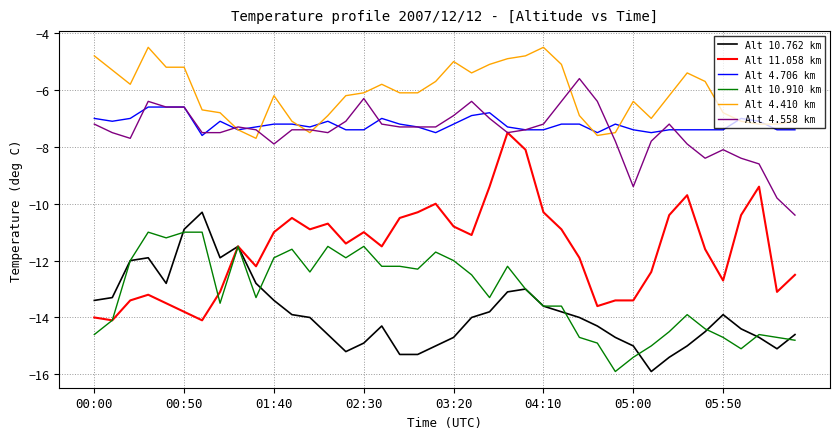

What is the minimum value for Alt 11.058 km?

-14.1